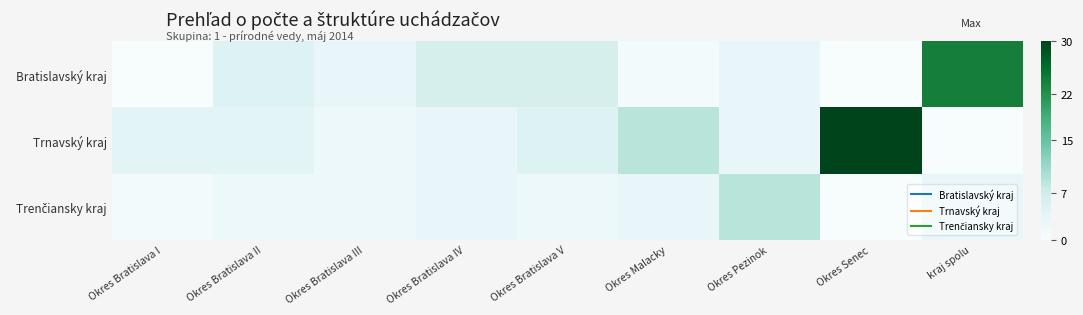

Which series has the largest total across all categories?

Trnavský kraj